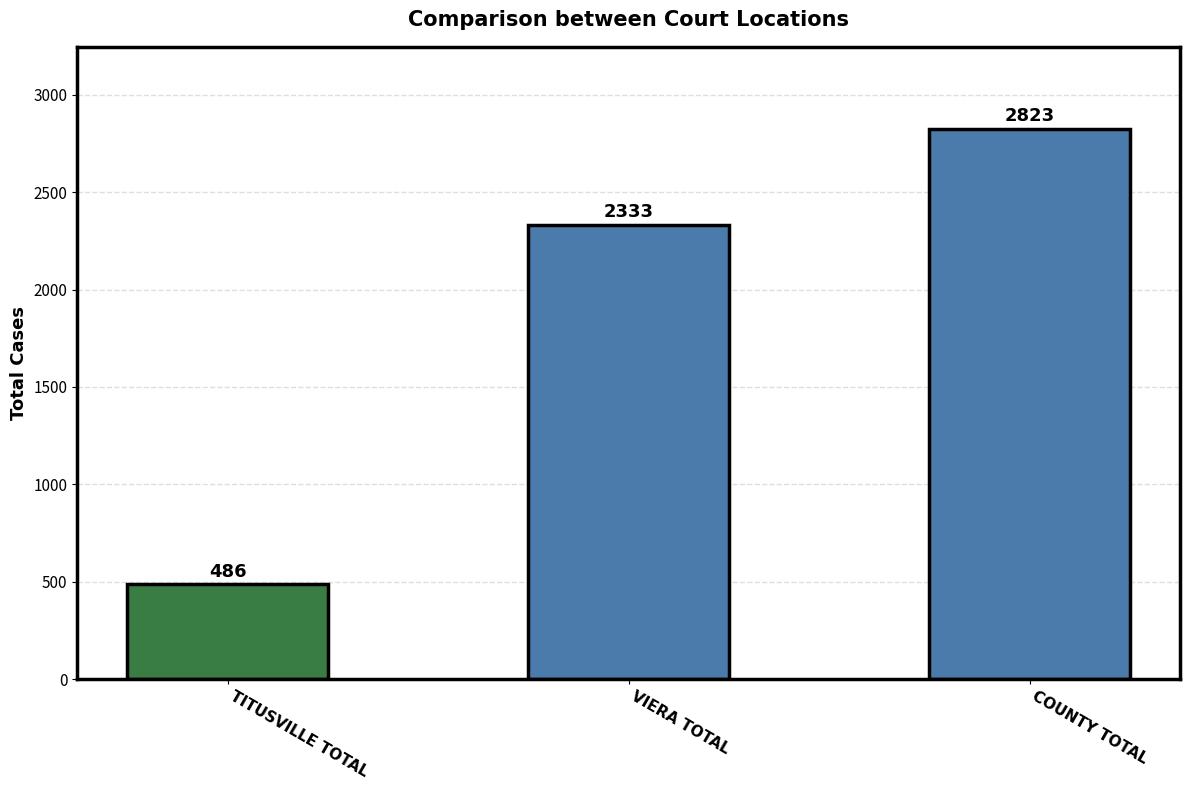

What is the ratio of the value at COUNTY TOTAL to the value at VIERA TOTAL?

1.2